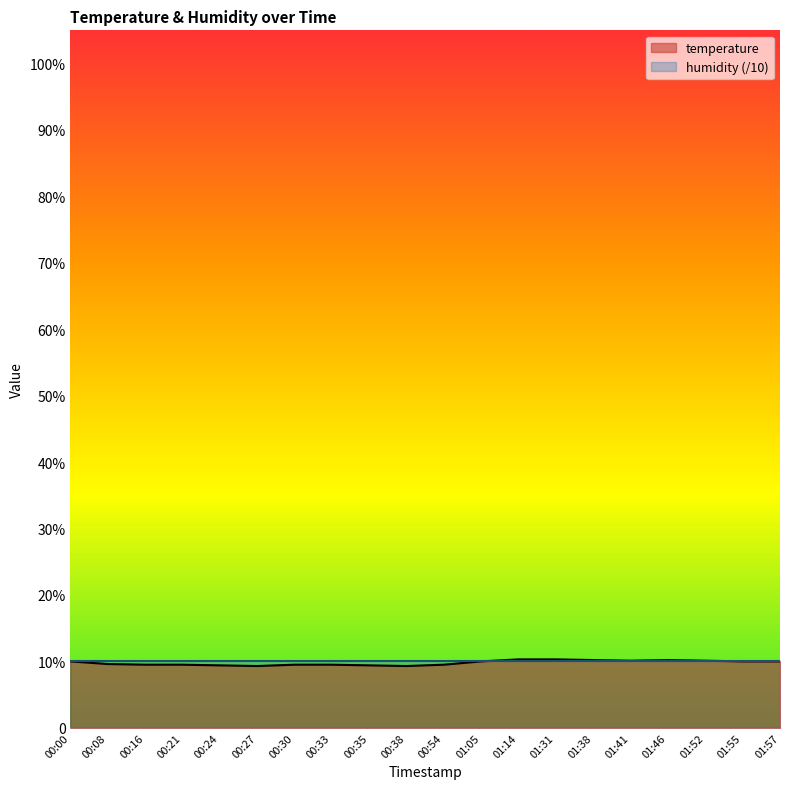

What is the ratio of the value at 00:27 to the value at 01:31?

0.9